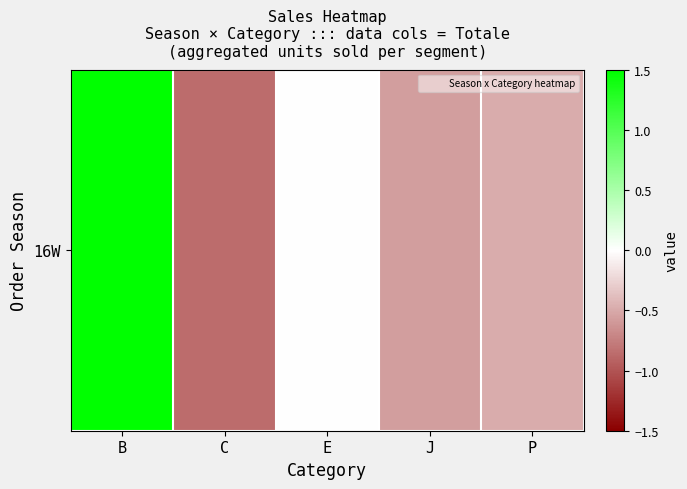

What is the difference between the values at J and C?

0.3